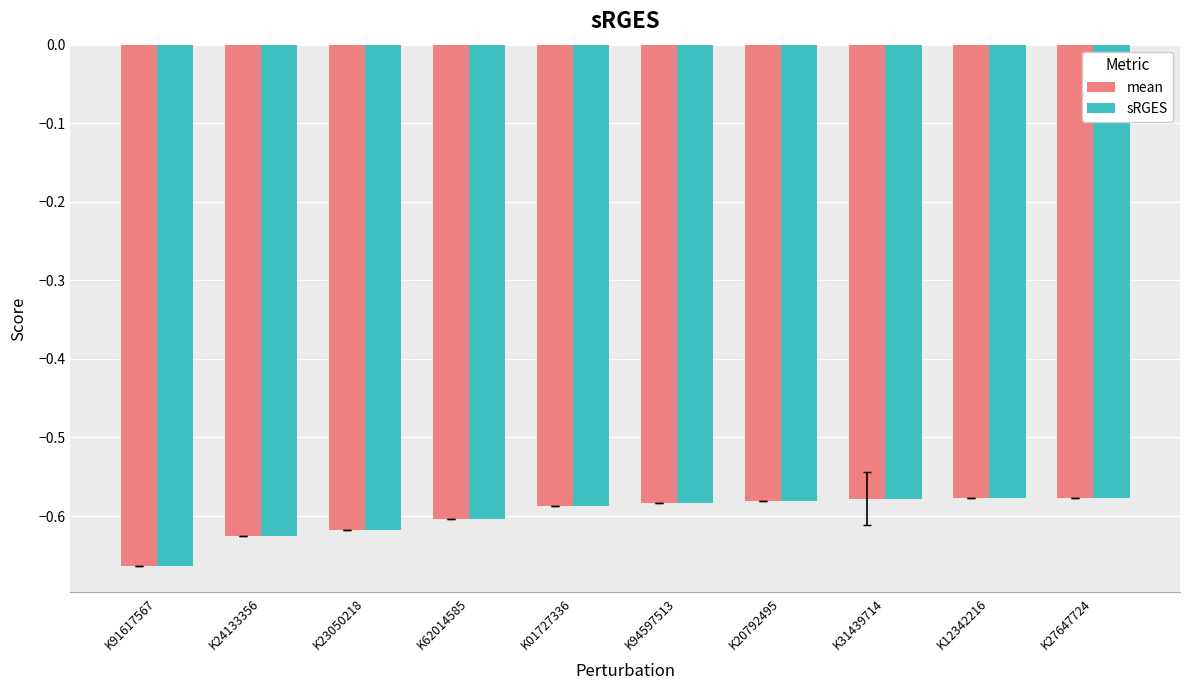

What is the label of the 6th bar from the right?

K01727336